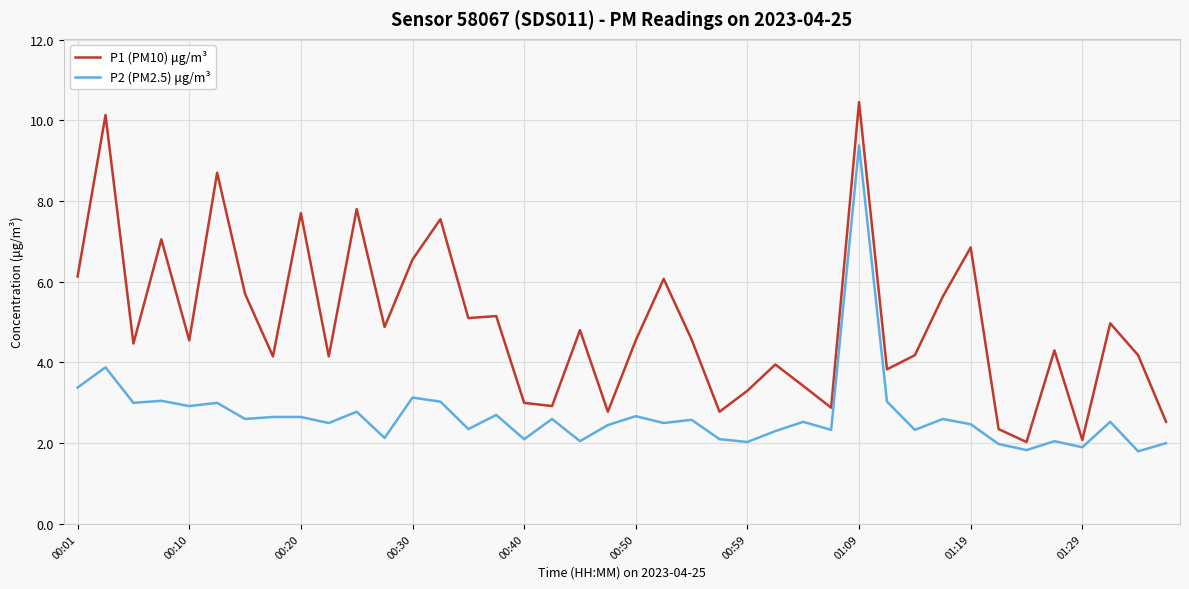

List the series in order of their peak value, lowest first.

P2 (PM2.5) μg/m³, P1 (PM10) μg/m³